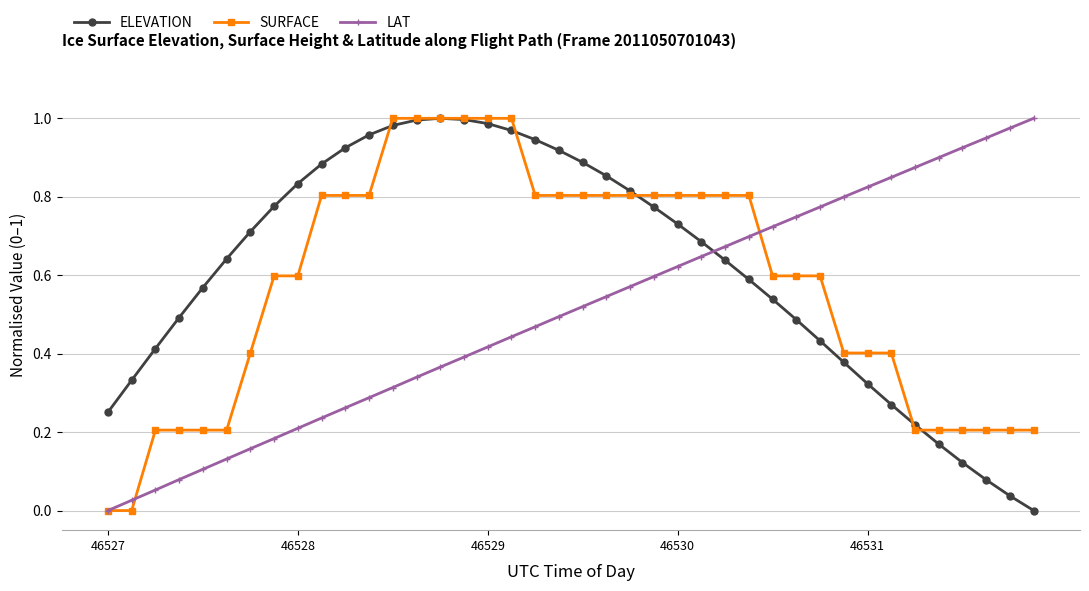

How many intersections are there between ELEVATION and LAT?

1